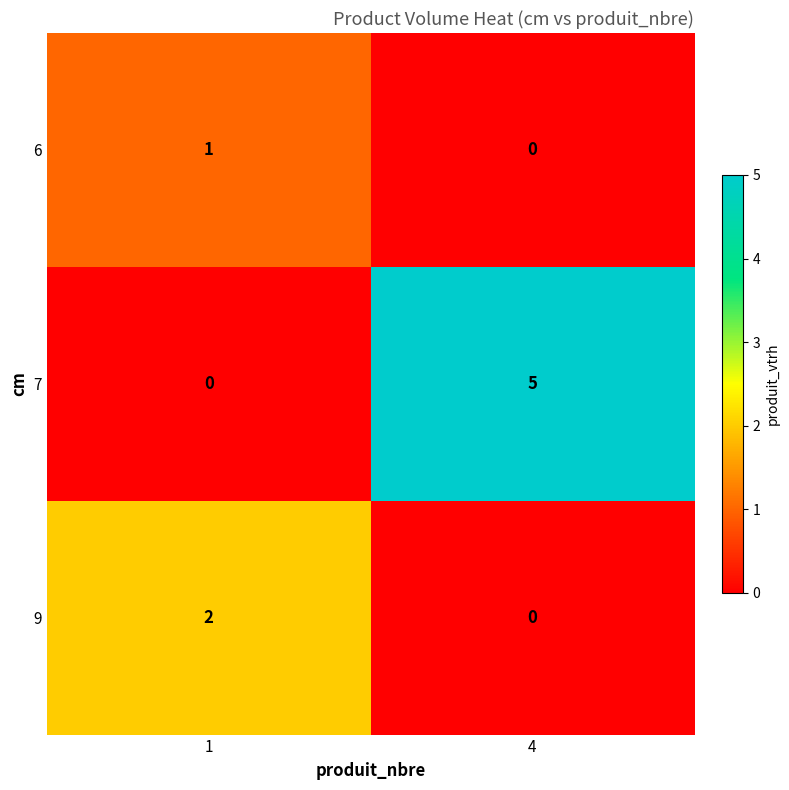

Between 1 and 4, which series saw the biggest shift?

7